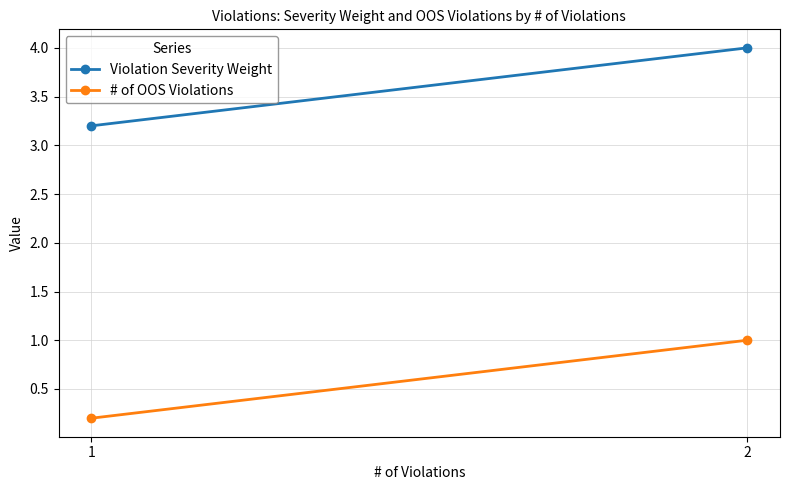

What is the total value across all series at 1?

3.4